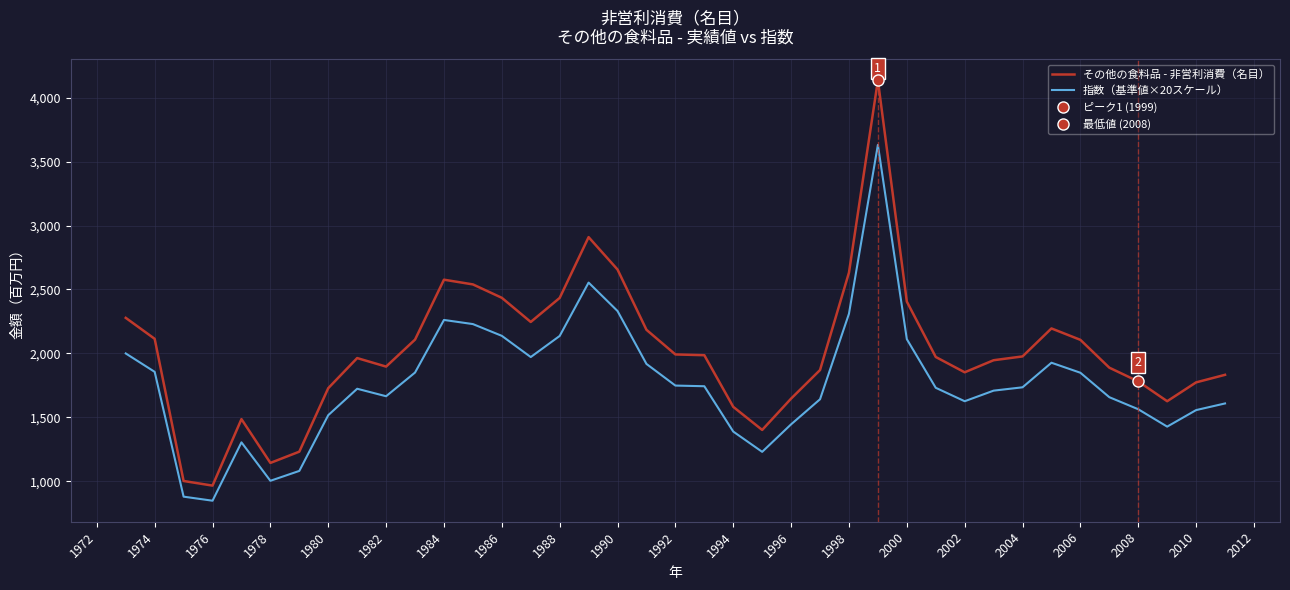

What is the minimum value for 指数（基準値×20スケール）?

848.8